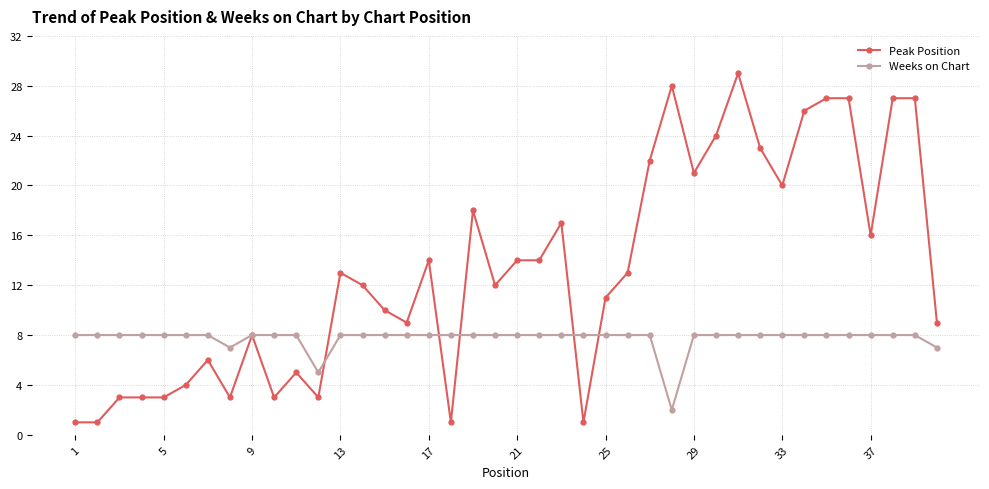

Reading left to right, list all the values displayed in this chart.

Peak Position: 1	1	3	3	3	4	6	3	8	3	5	3	13	12	10	9	14	1	18	12	14	14	17	1	11	13	22	28	21	24	29	23	20	26	27	27	16	27	27	9
Weeks on Chart: 8	8	8	8	8	8	8	7	8	8	8	5	8	8	8	8	8	8	8	8	8	8	8	8	8	8	8	2	8	8	8	8	8	8	8	8	8	8	8	7